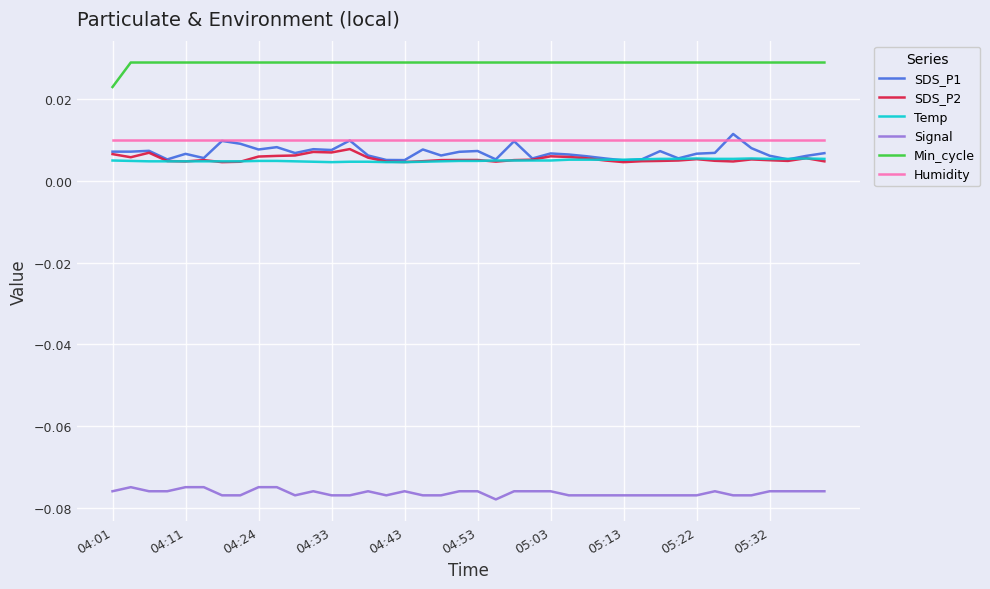

True or false: Humidity and Signal intersect in this chart.

False